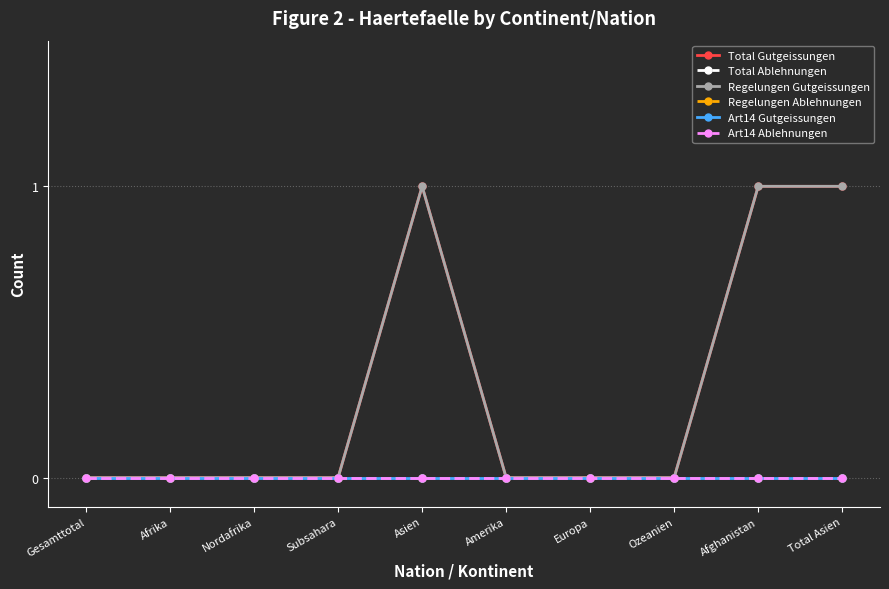

What position from the left is Ozeanien?

8